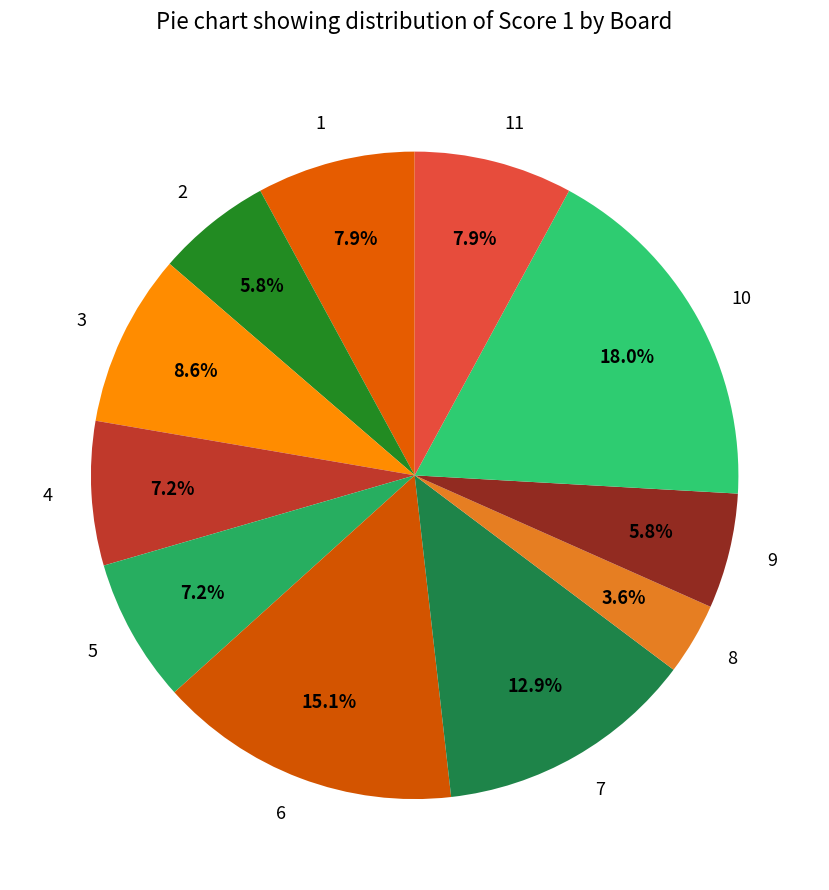

To the nearest percent, what is the difference between the 10 and 11 slice percentages?

10%